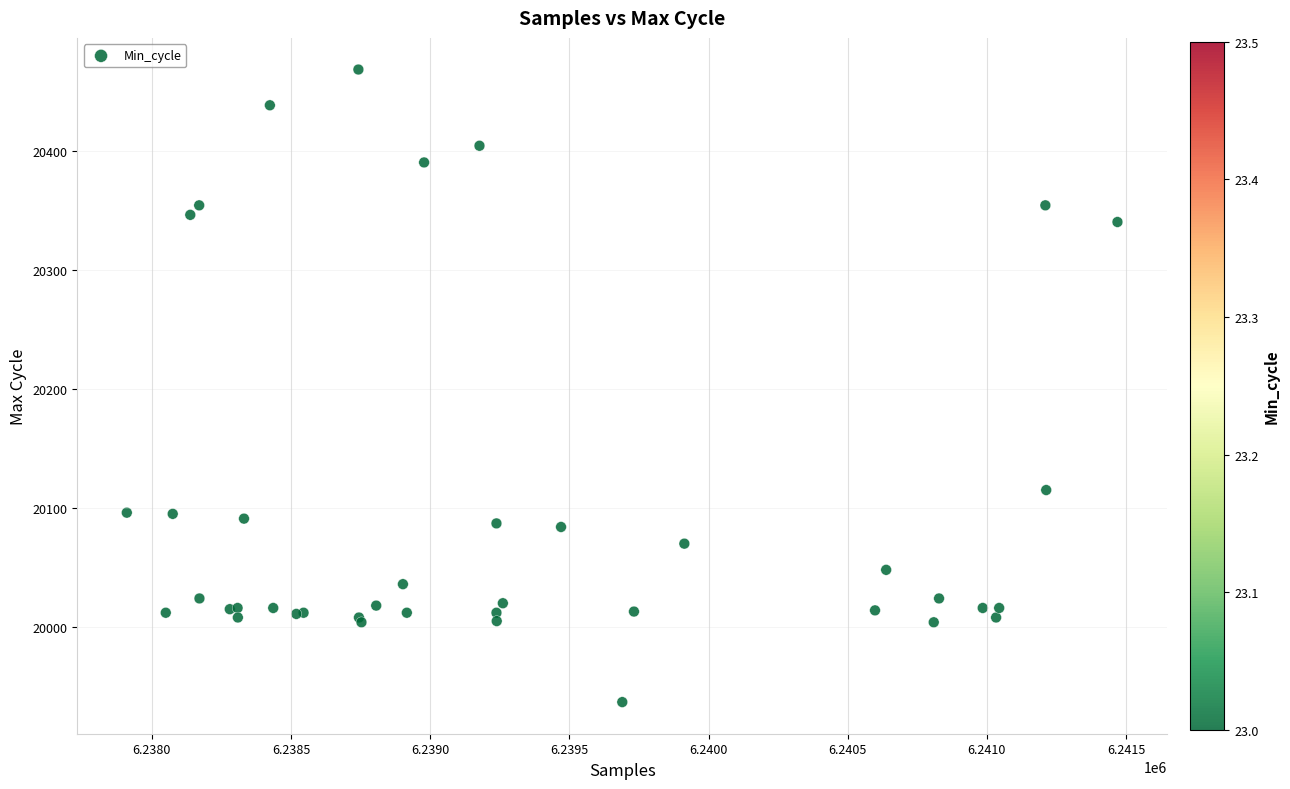

What Y value in the scatter plot is closest to 20202?

20115